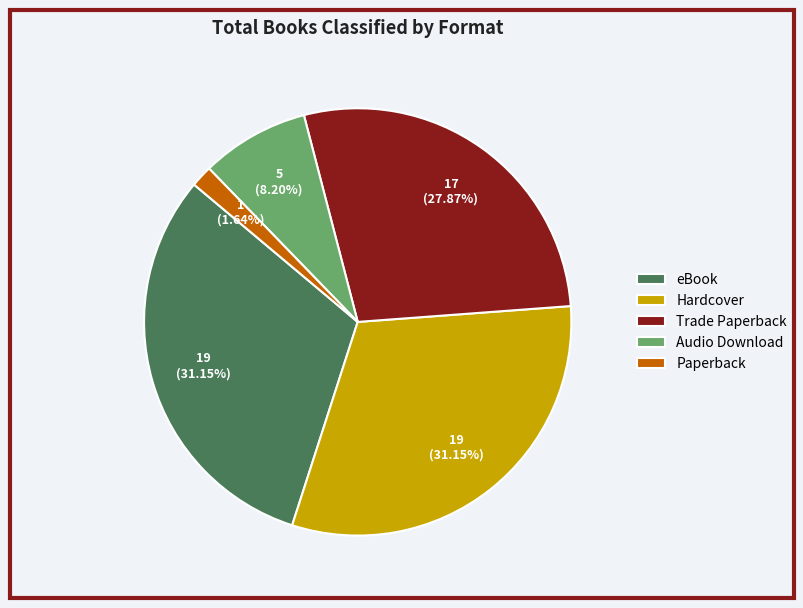

Is it true that Audio Download is 8% of the pie?

True